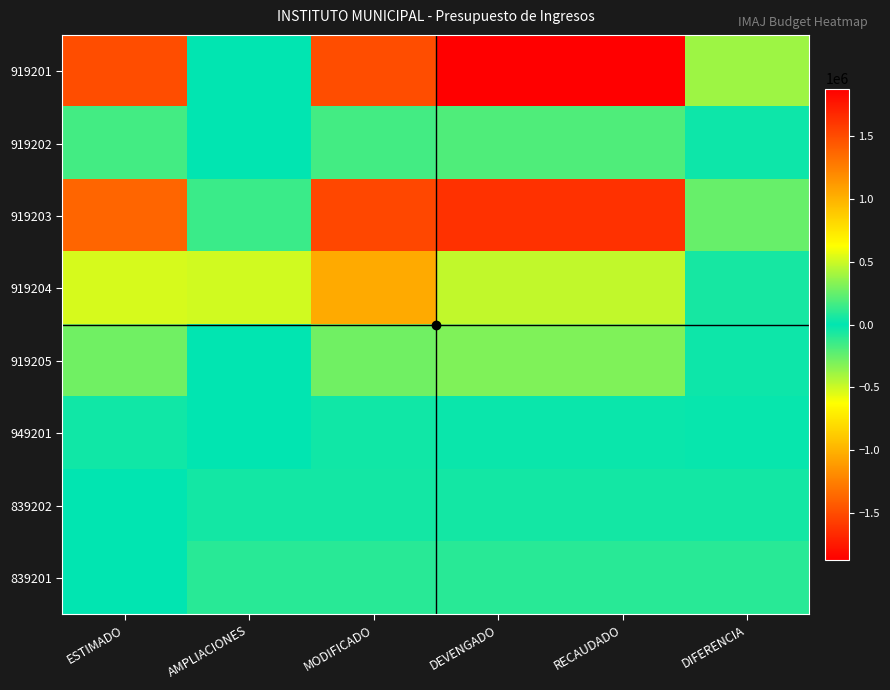

Which has a higher value, ESTIMADO or DEVENGADO?

ESTIMADO